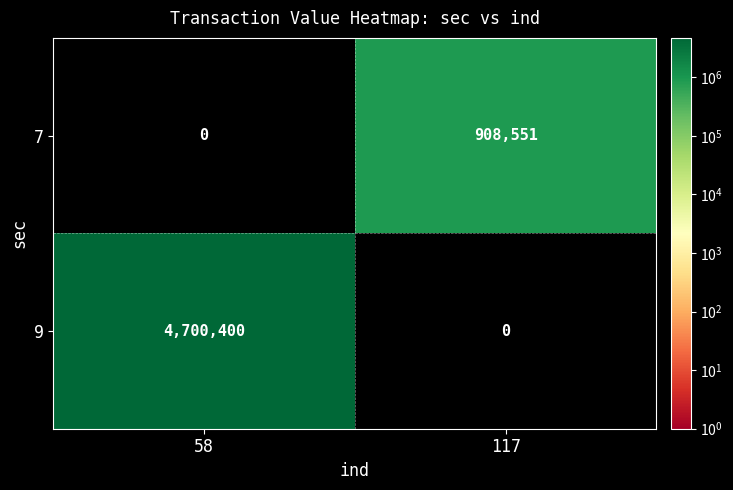

At which category does the chart reach its minimum across all series?

117